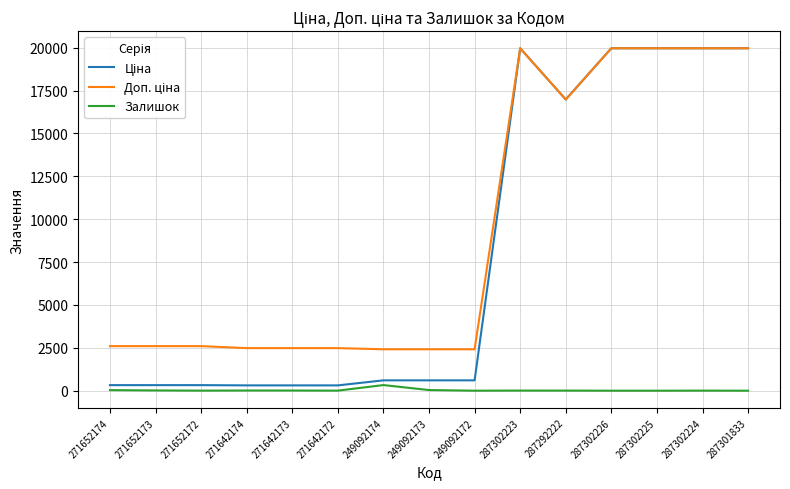

What is the spread (max minus min) of values at 249092173?

2376.8